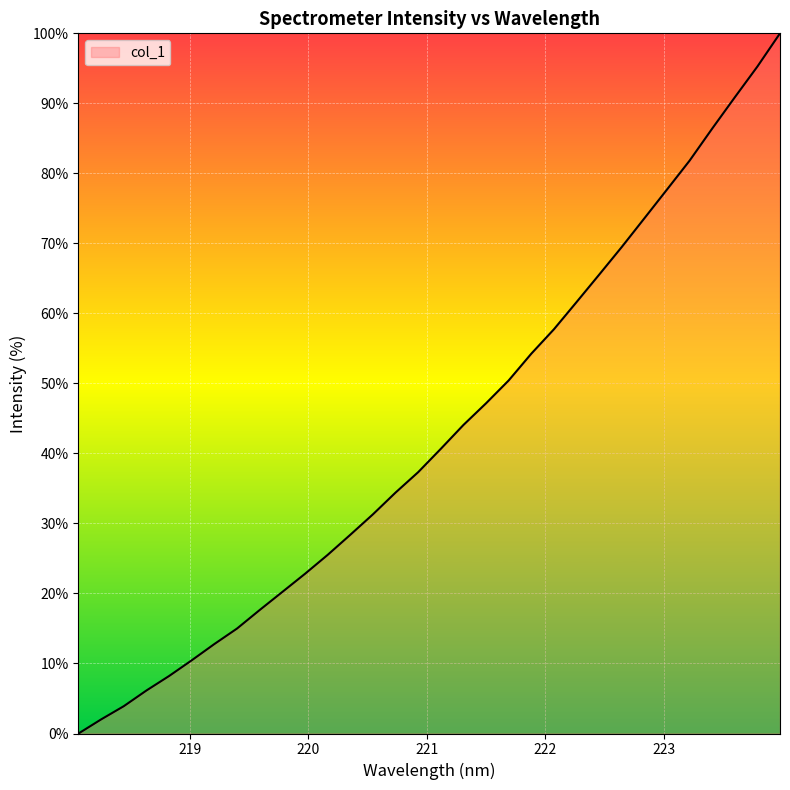

What is the greatest value displayed?

100.0